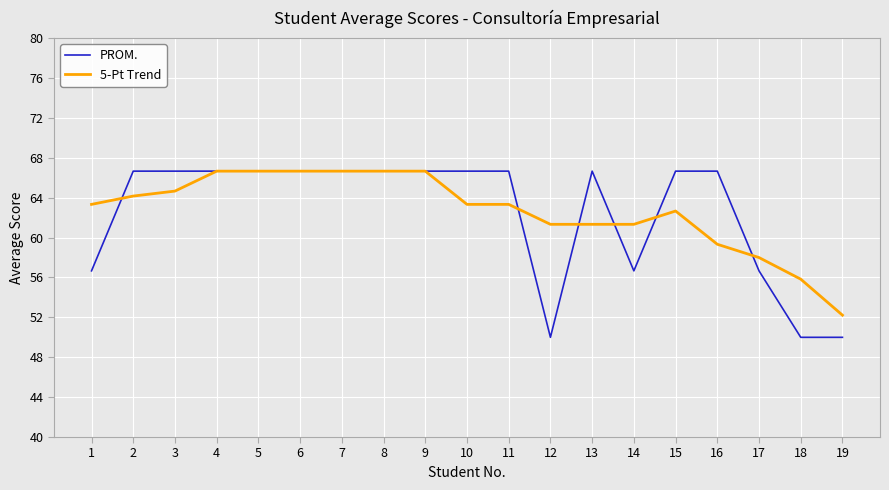

The value of 5-Pt Trend at 1 is 30.3. True or false?

False